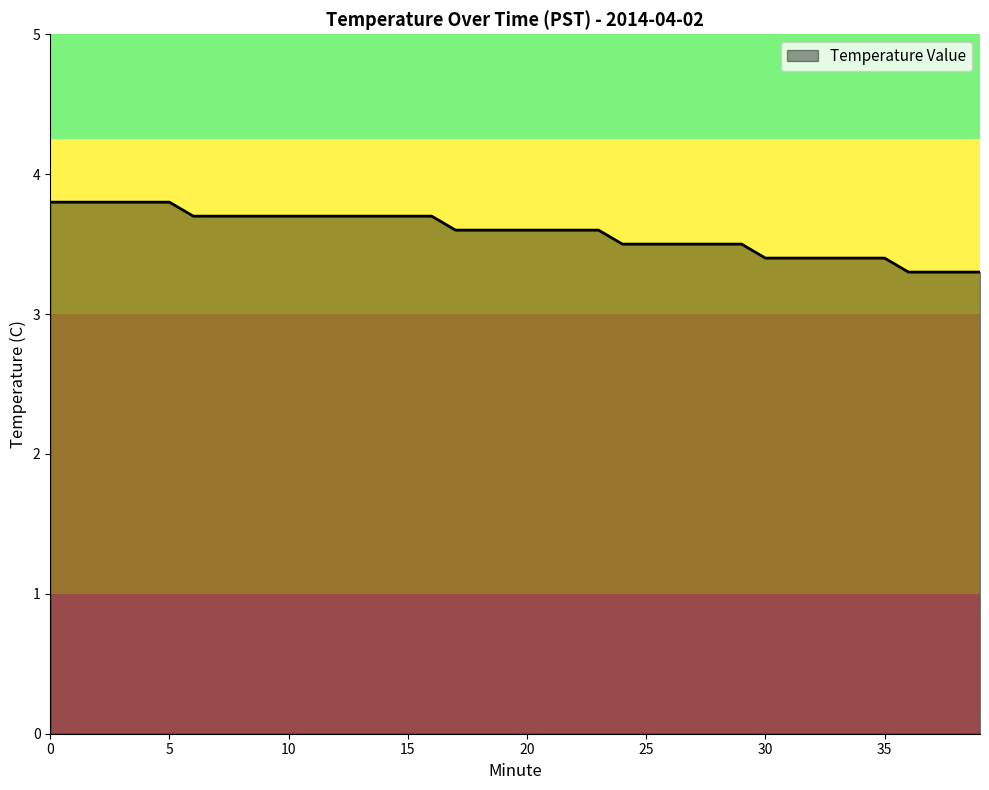

What is the greatest value displayed?

3.8